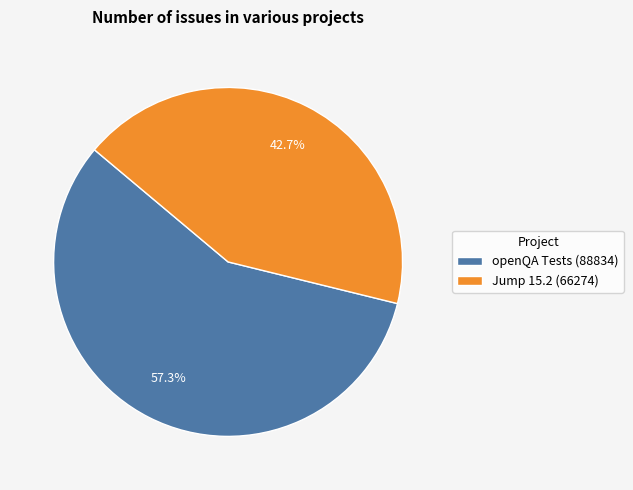

To the nearest percent, what percentage of the pie is openQA Tests?

57%